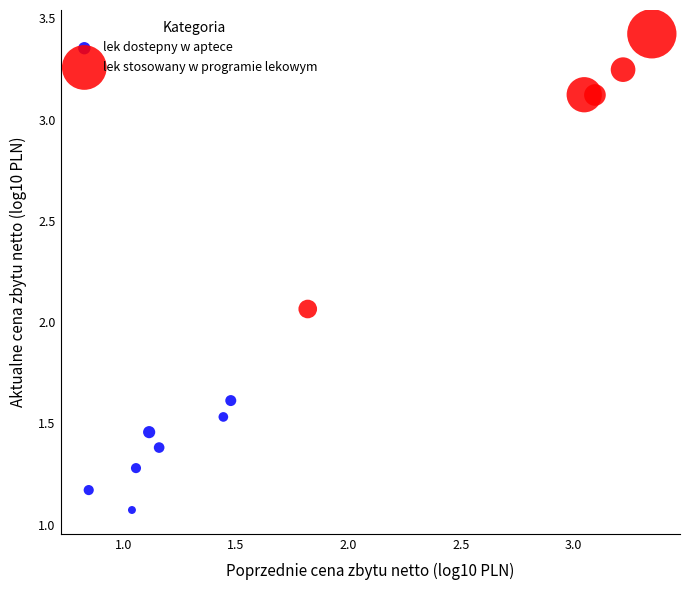

Which series has the widest spread of Y values?

lek stosowany w programie lekowym